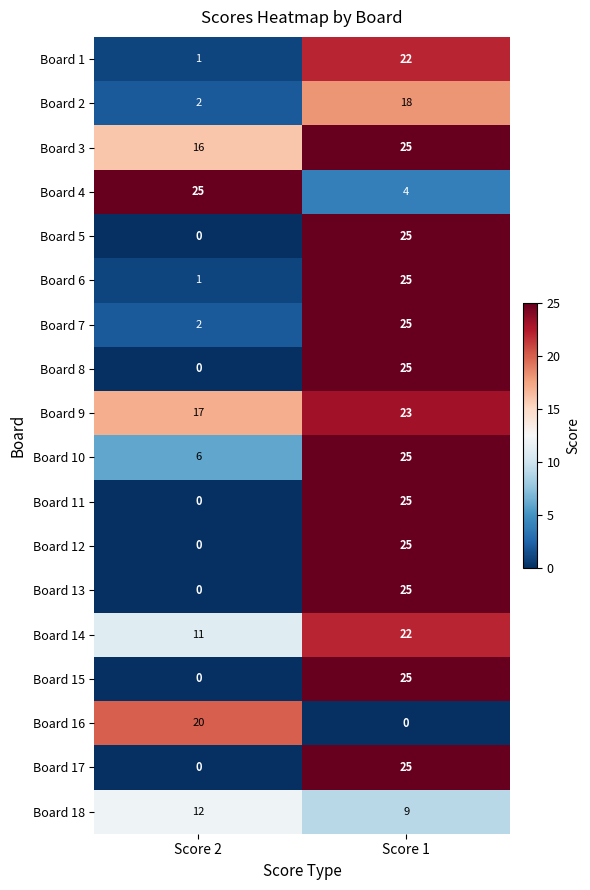

List the labels in order of Board 13 value, smallest first.

Score 2, Score 1